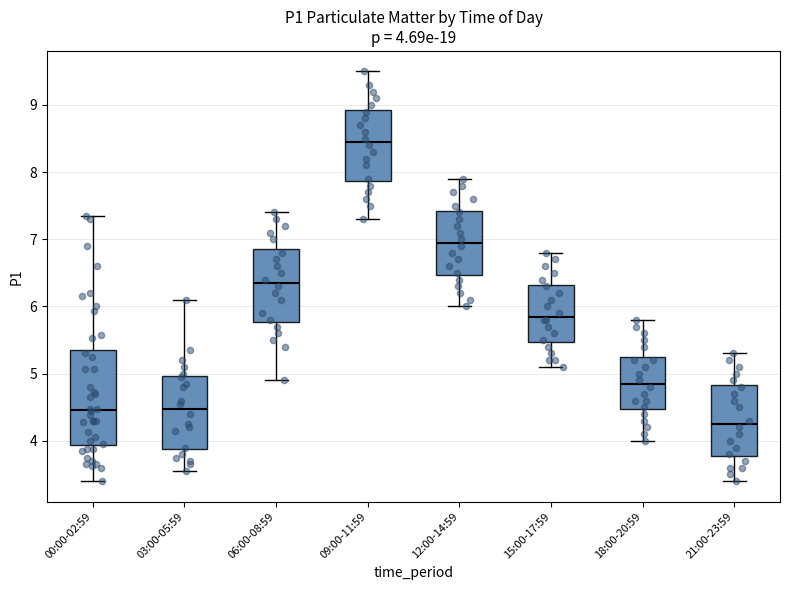

Which box's median line is the lowest?

21:00-23:59